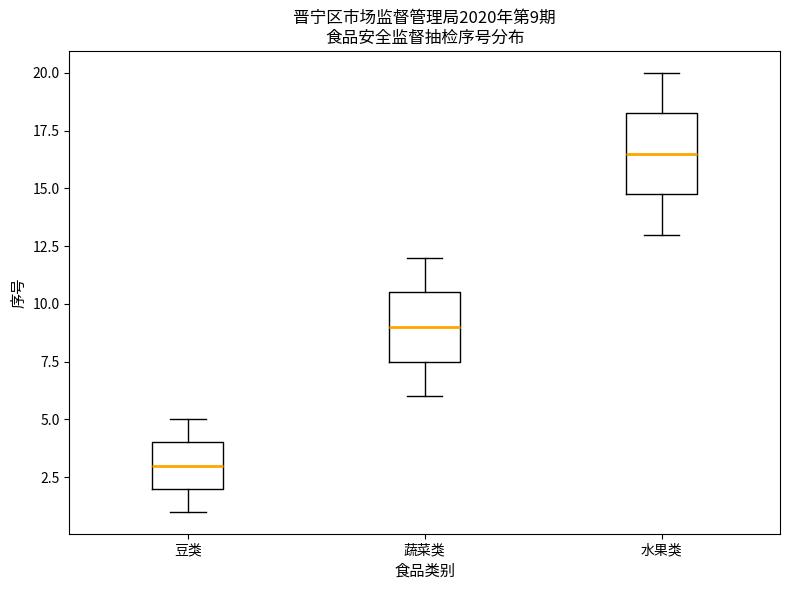

Which box's median line is the lowest?

豆类